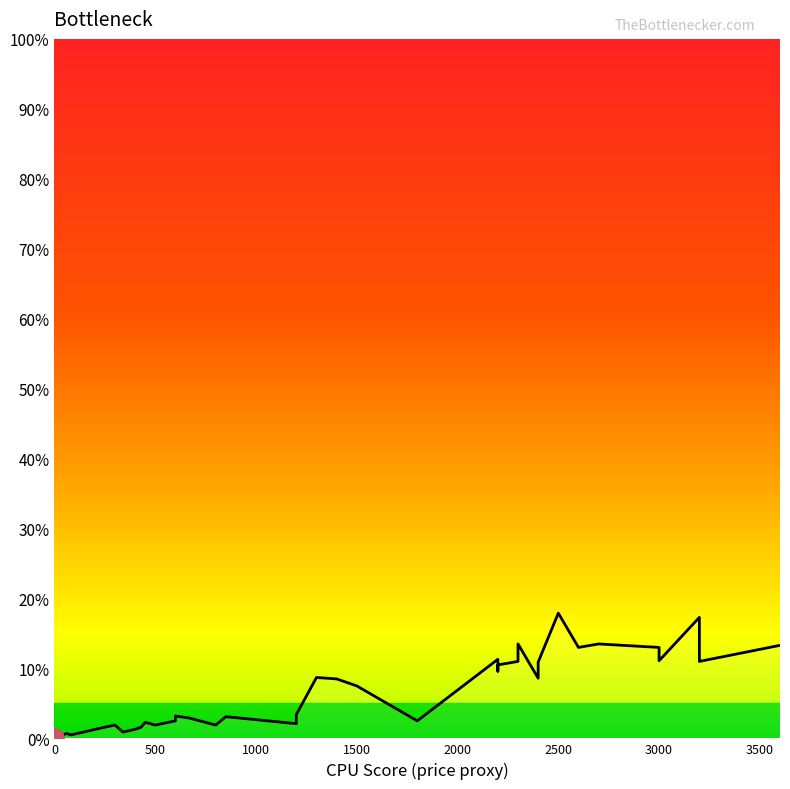

The value at 600 is 4.5. True or false?

False